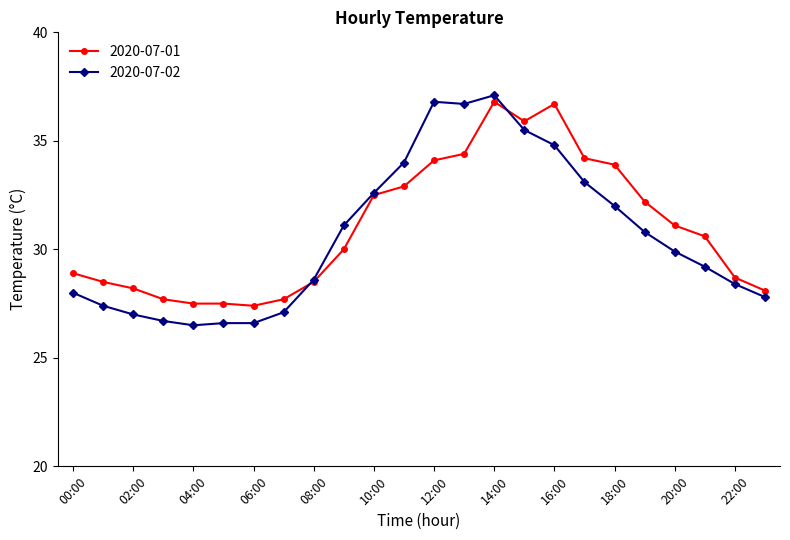

True or false: 2020-07-01 has more than 0 interior local peaks.

True